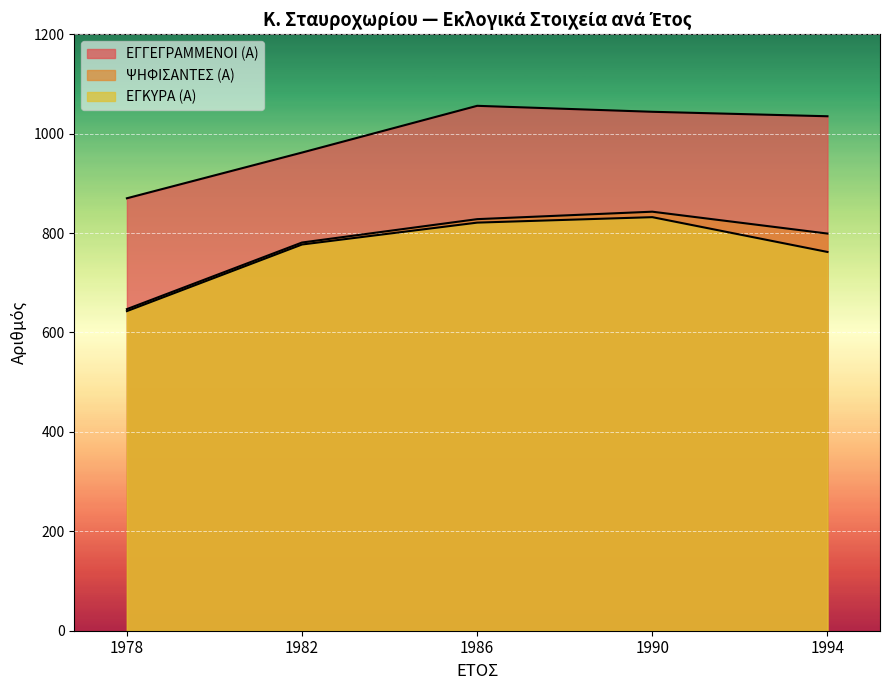

What is the minimum value shown in the chart?

643